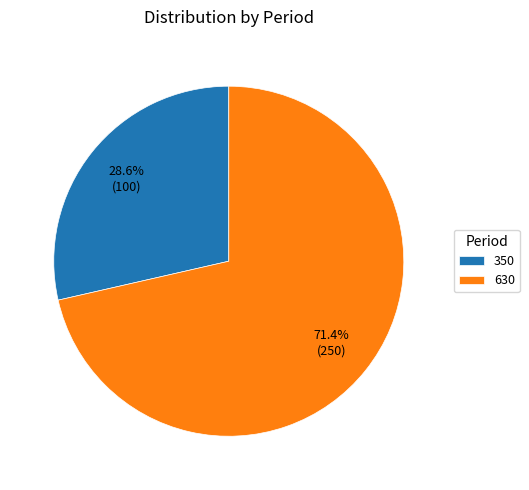

To the nearest percent, what is the combined percentage of 630 and 350?

100%